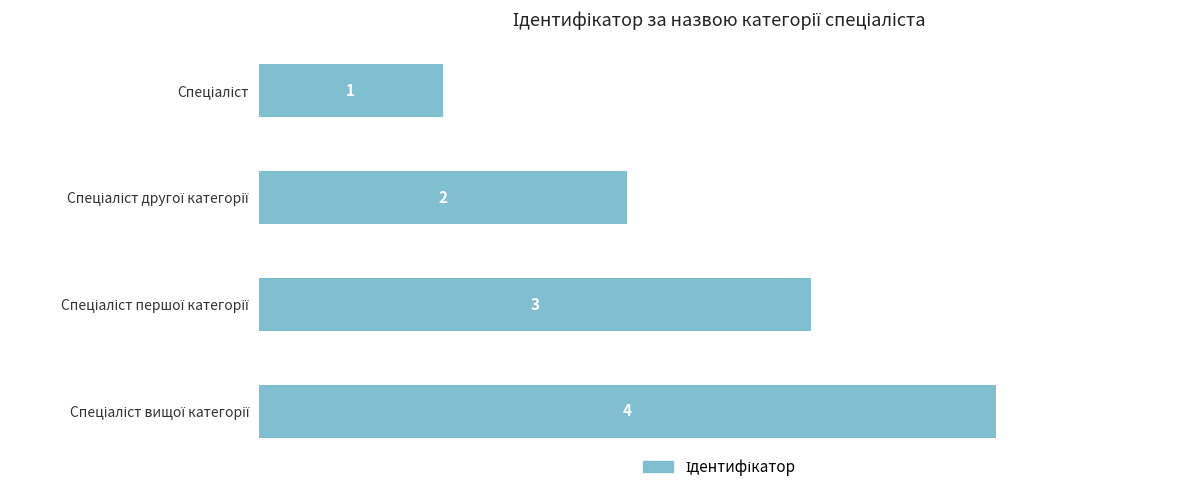

Count the values in the range 2 to 4.

3